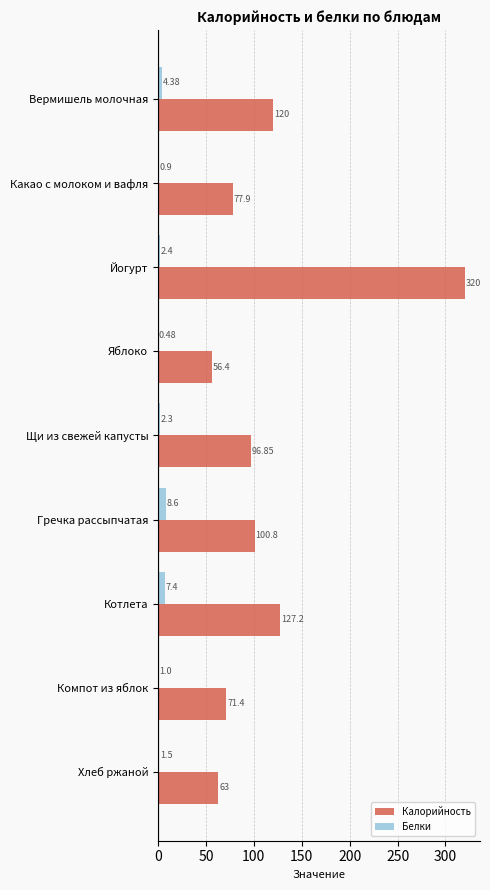

Which series changed the most between Йогурт and Гречка рассыпчатая?

Калорийность